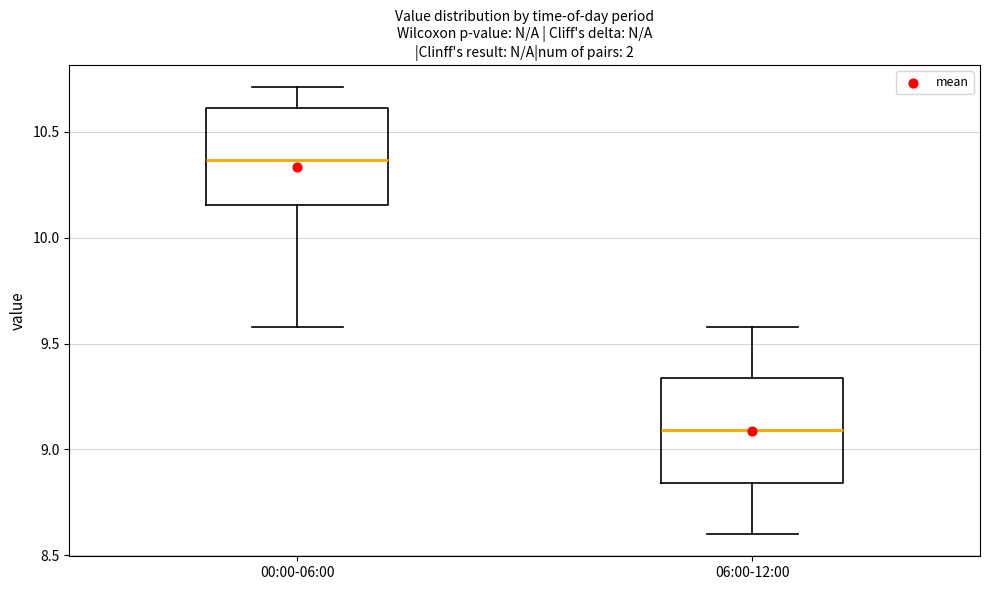

Reading left to right, read every box against the y-axis: the position of its median line, the range the box covers, and the ends of its whiskers. The values are not printed on the chart, so give them approximately, as read against the axis.

00:00-06:00: median 10.35, box 10.15 to 10.60, whiskers 9.60 to 10.70
06:00-12:00: median 9.10, box 8.85 to 9.35, whiskers 8.60 to 9.60